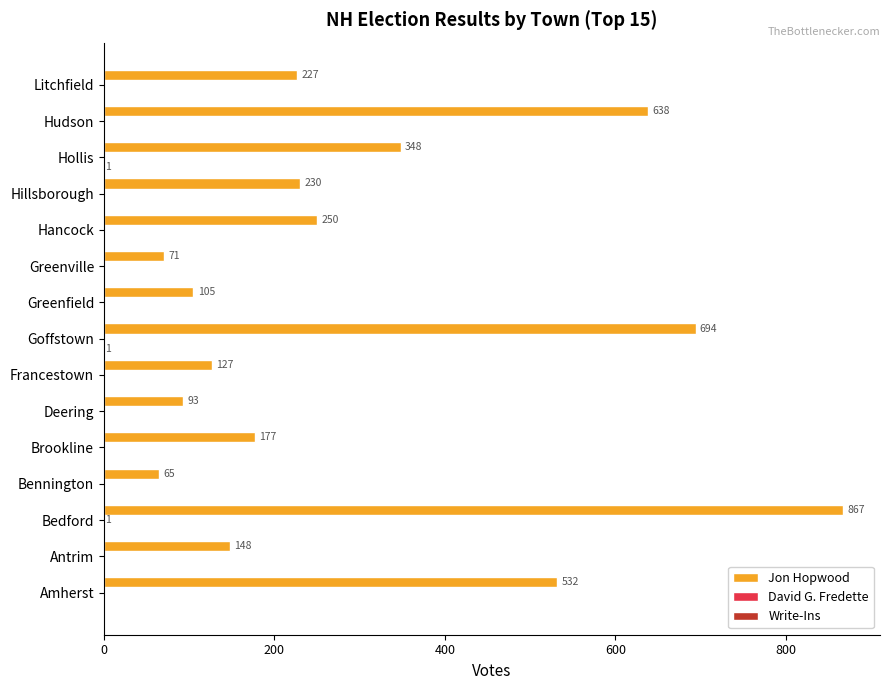

Which series has the largest total across all categories?

Jon Hopwood